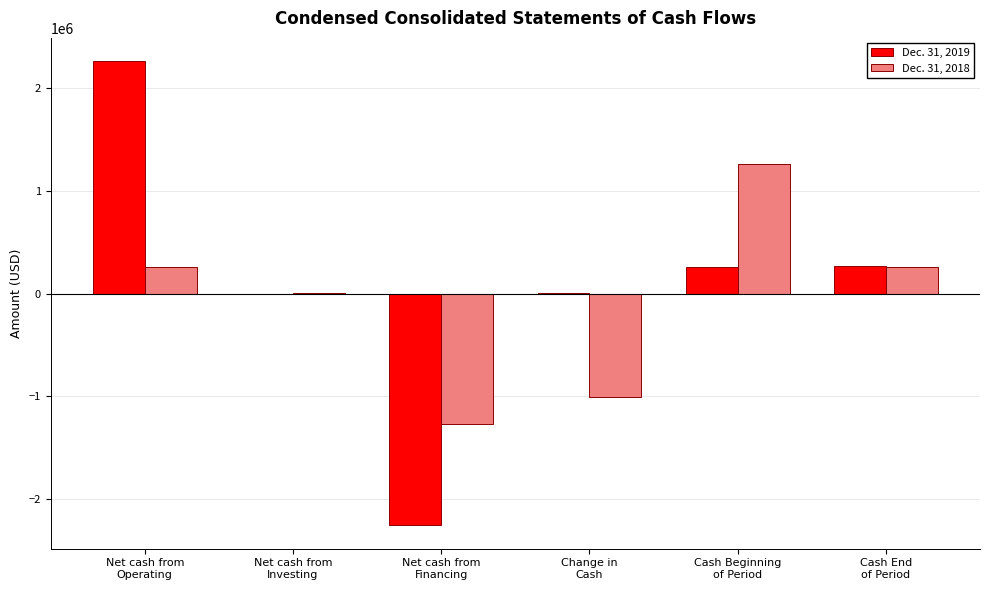

The Dec. 31, 2018 series shows -1265000 at Net cash from
Financing. True or false?

True